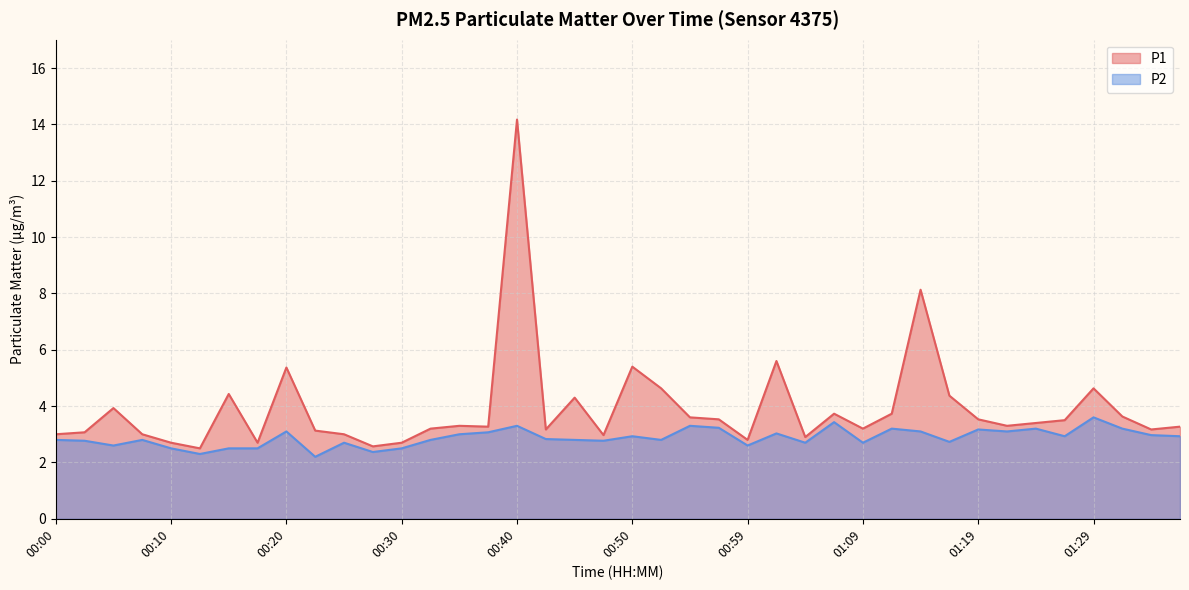

How many lines are shown in the chart?

2